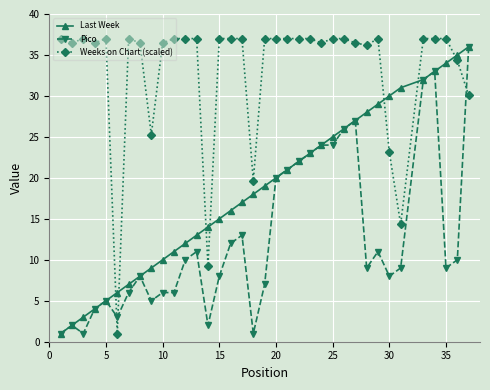

True or false: Last Week has more than 1 points higher than both neighbors.

False